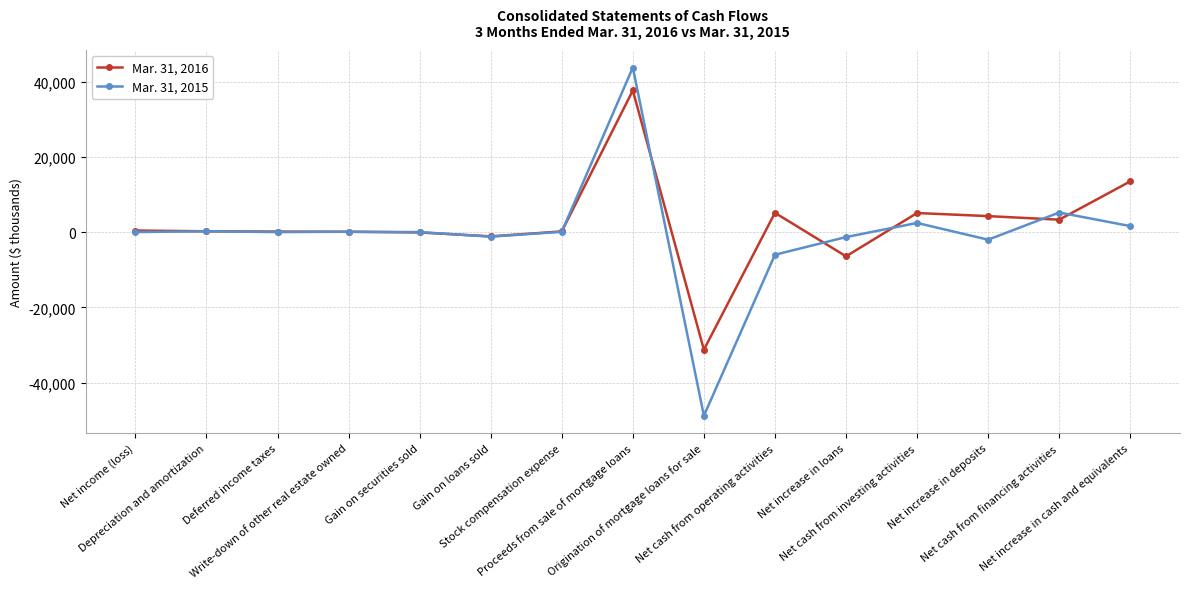

List the series in order of their peak value, lowest first.

Mar. 31, 2016, Mar. 31, 2015